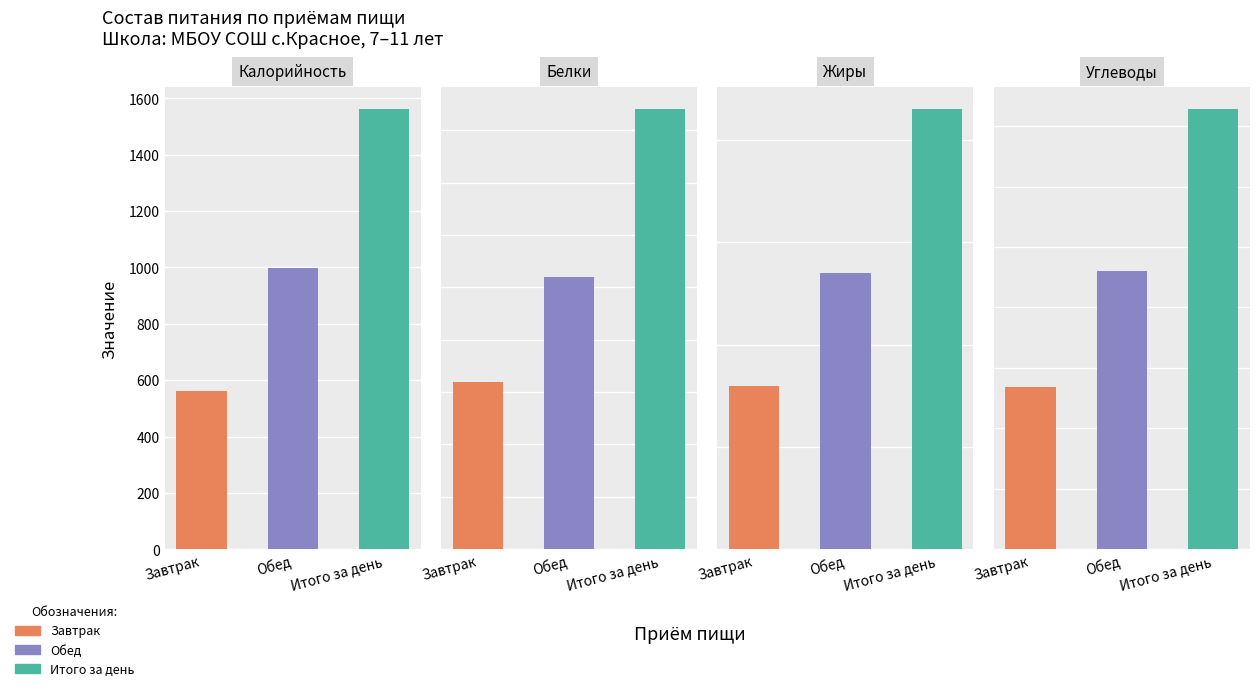

What is the label of the 1st bar from the left?

Завтрак